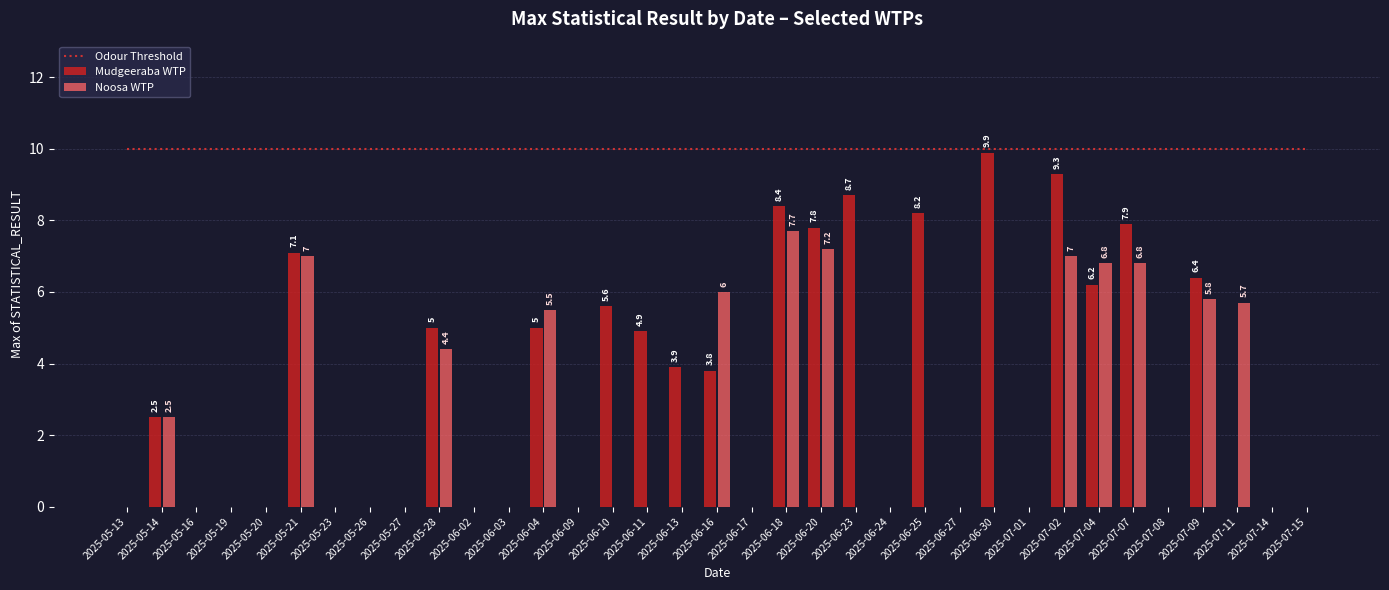

Are the bars grouped side by side (vs. stacked)?

Yes